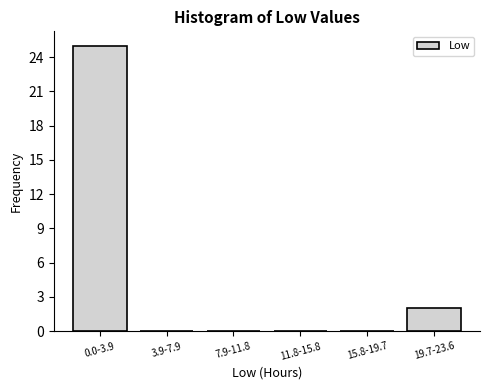

Reading left to right, transcribe all the data shown in this chart.

0.0-3.9=25	3.9-7.9=0	7.9-11.8=0	11.8-15.8=0	15.8-19.7=0	19.7-23.6=2